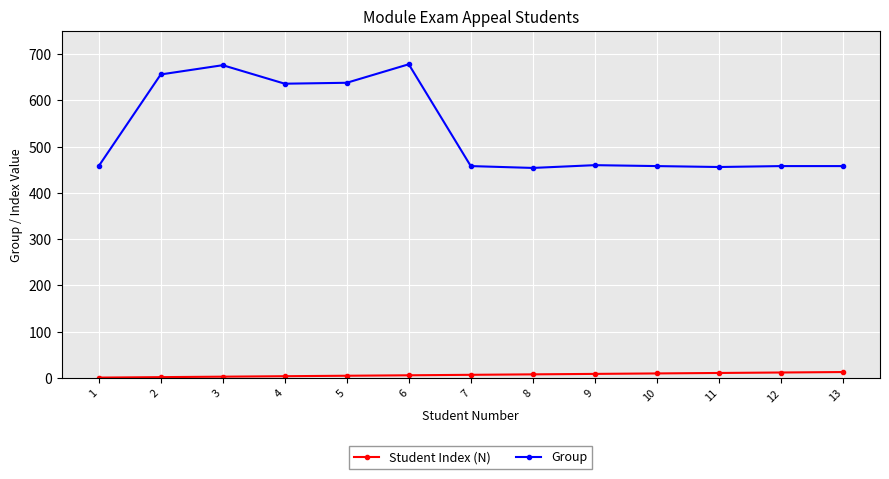

What is the difference between the maximum and minimum values in the Group series?

224